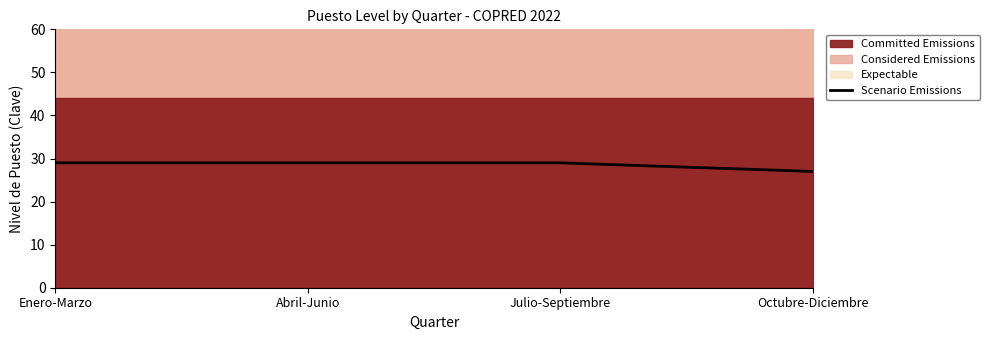

How many data points does each series have?

4